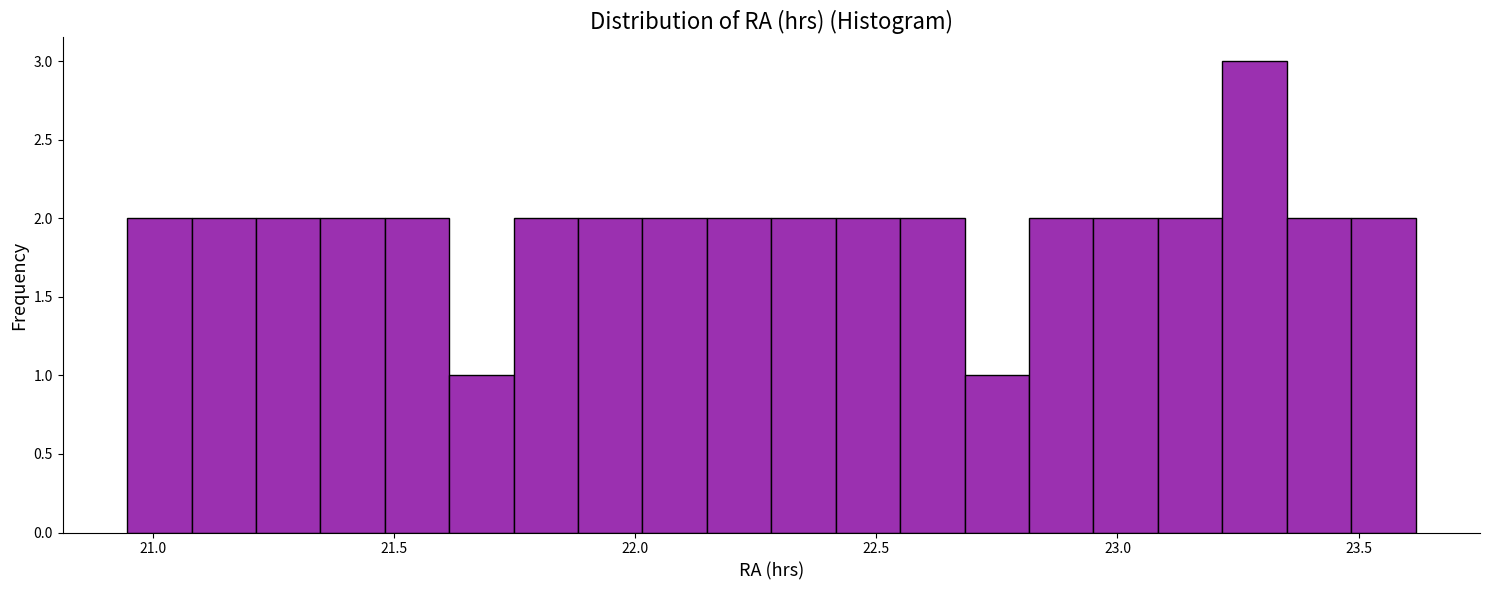

Read against the x-axis, roughly where is the centre of the tallest bar?

23.30